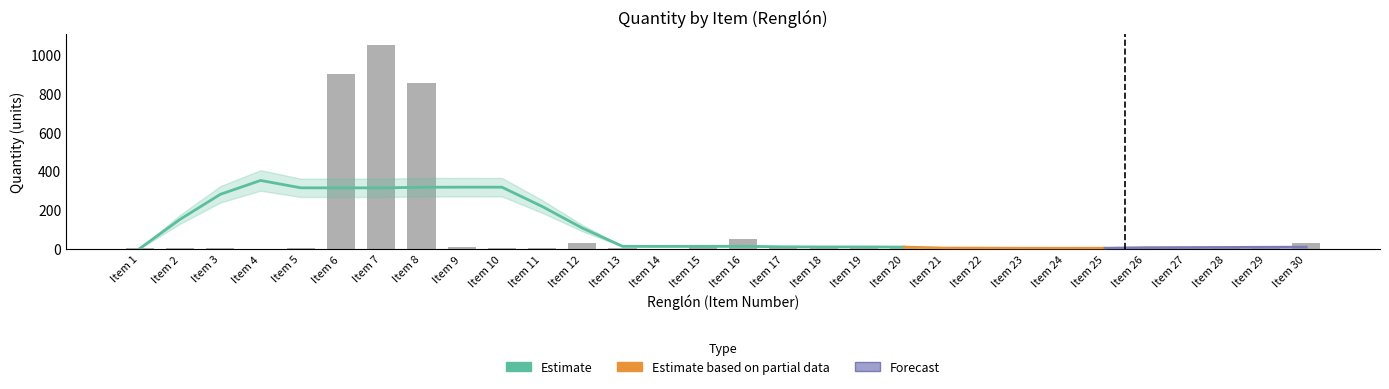

The chart shows a value of 612 at Item 7. True or false?

False